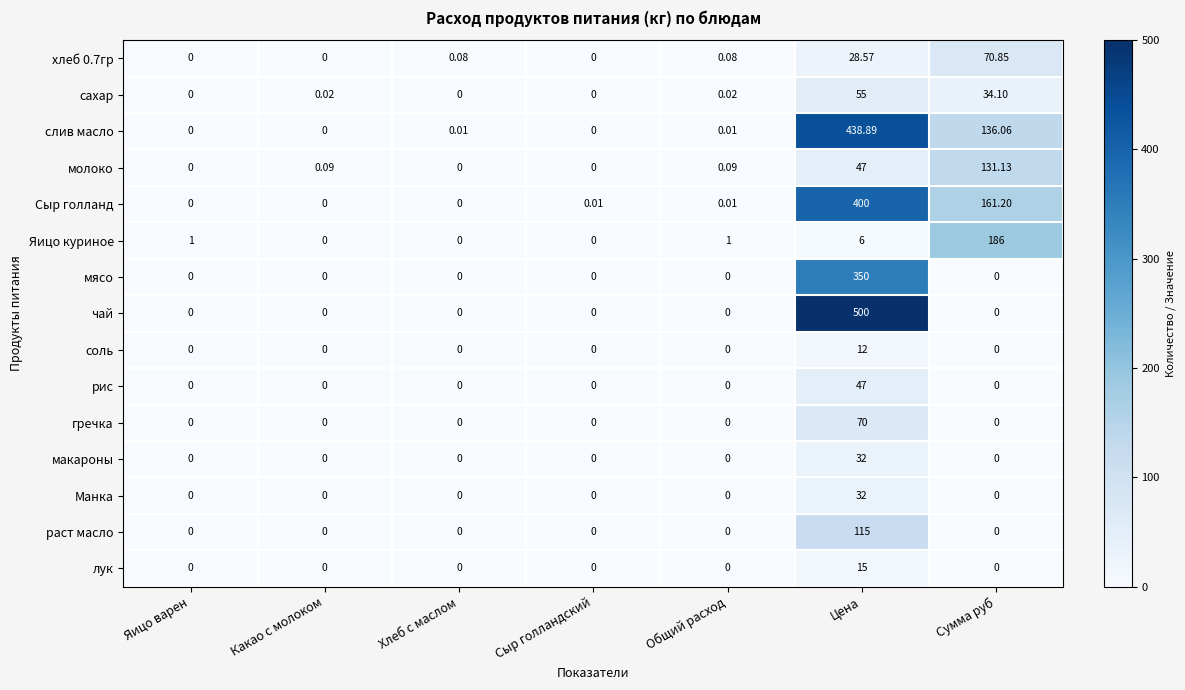

Which category has the highest value across all series?

Цена